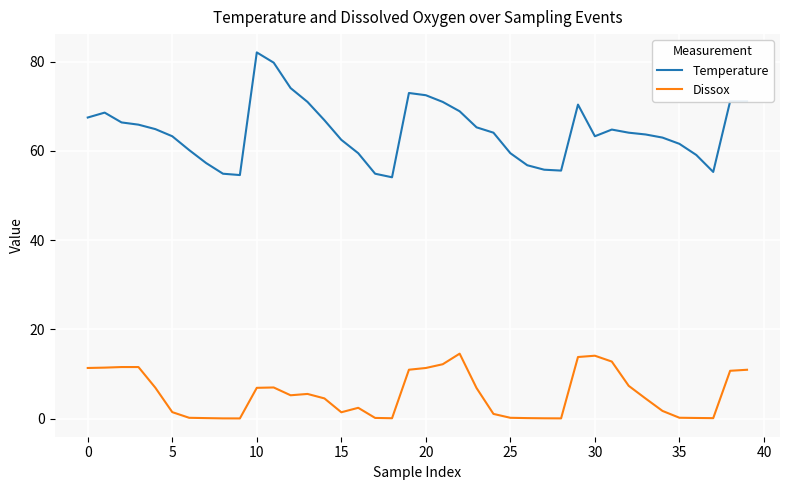

Which series has the widest spread of values?

Temperature